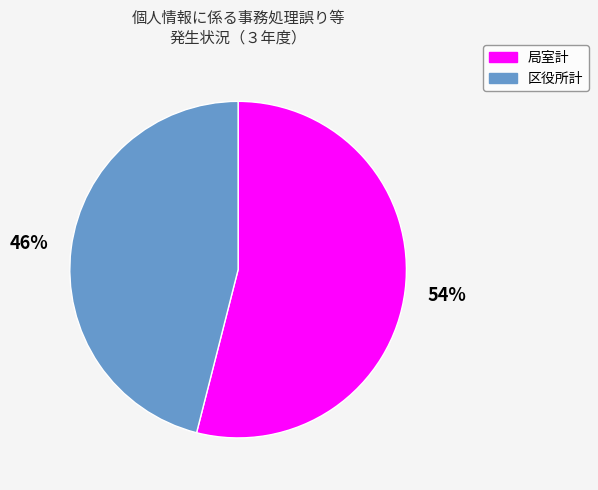

Which category has the smallest portion of the pie?

区役所計